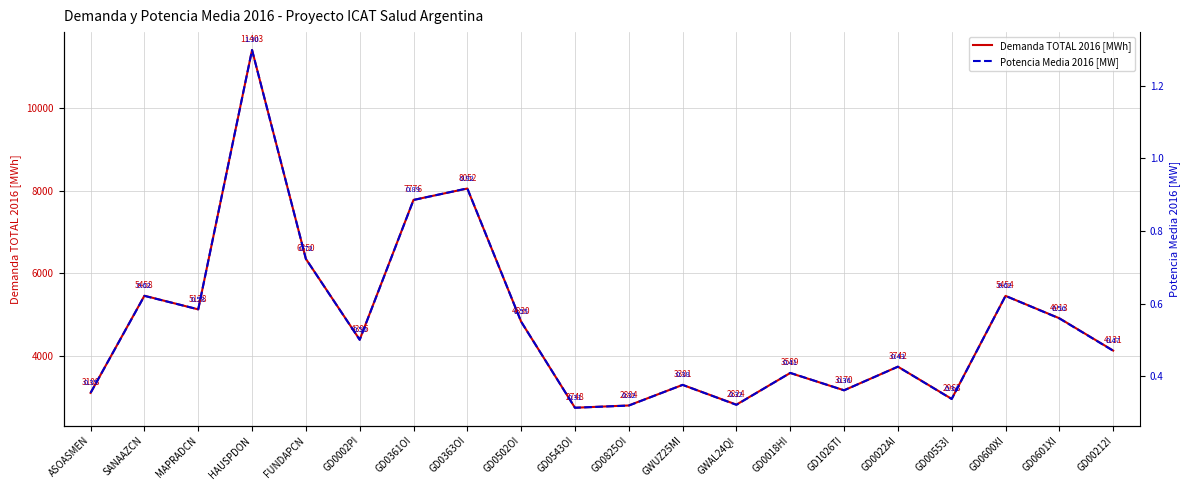

Is the value of Potencia Media 2016 [MW] at GD0361OI greater than the value of Demanda TOTAL 2016 [MWh] at GD00553I?

No